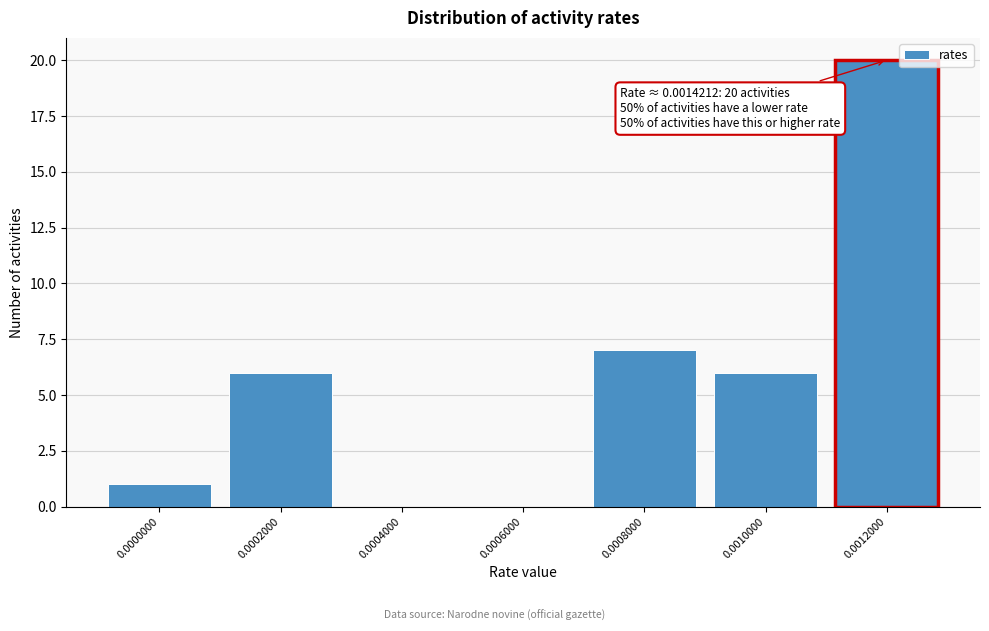

Reading right to left, extract all data points from this chart.

0.0012000=20	0.0010000=6	0.0008000=7	0.0006000=0	0.0004000=0	0.0002000=6	0.0000000=1